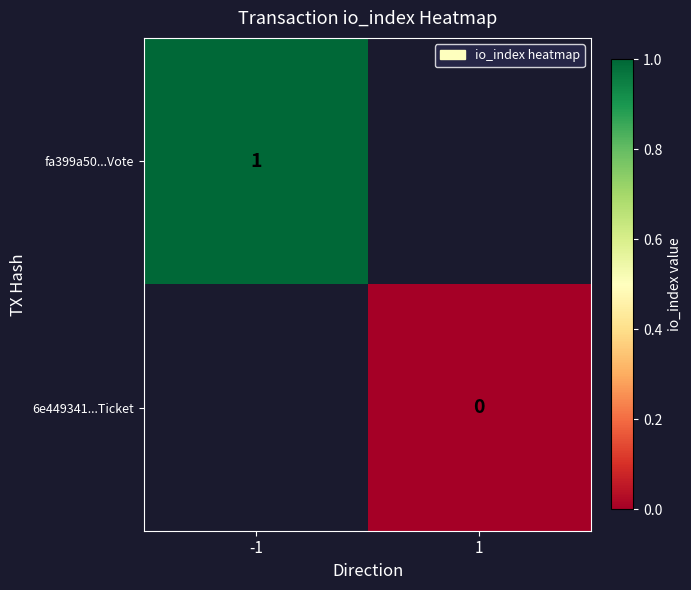

At which category does the chart reach its peak across all series?

-1